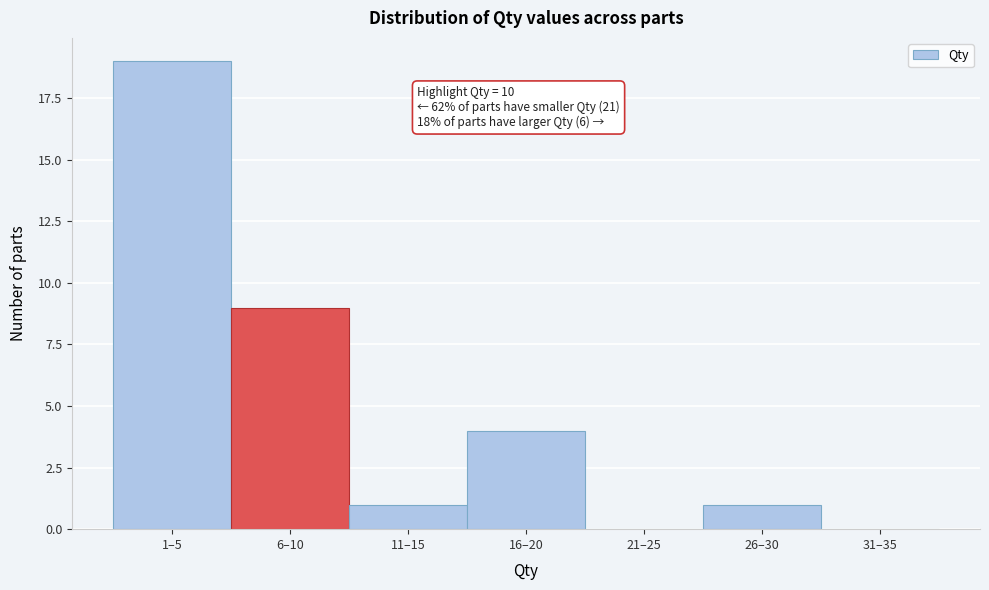

Reading left to right, transcribe all the data shown in this chart.

1–5=19	6–10=9	11–15=1	16–20=4	21–25=0	26–30=1	31–35=0